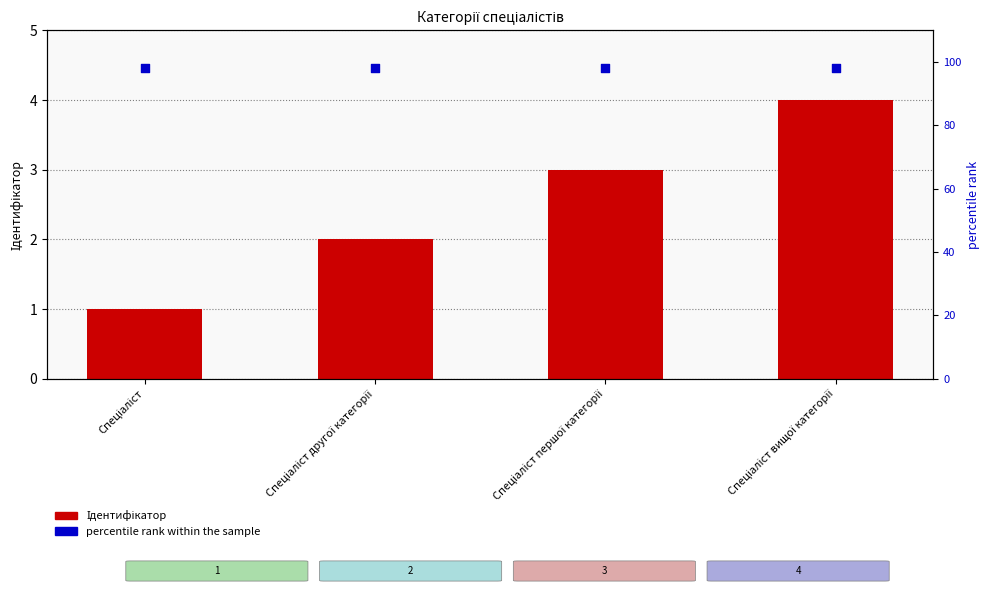

Which series has the widest spread of Y values?

Ідентифікатор